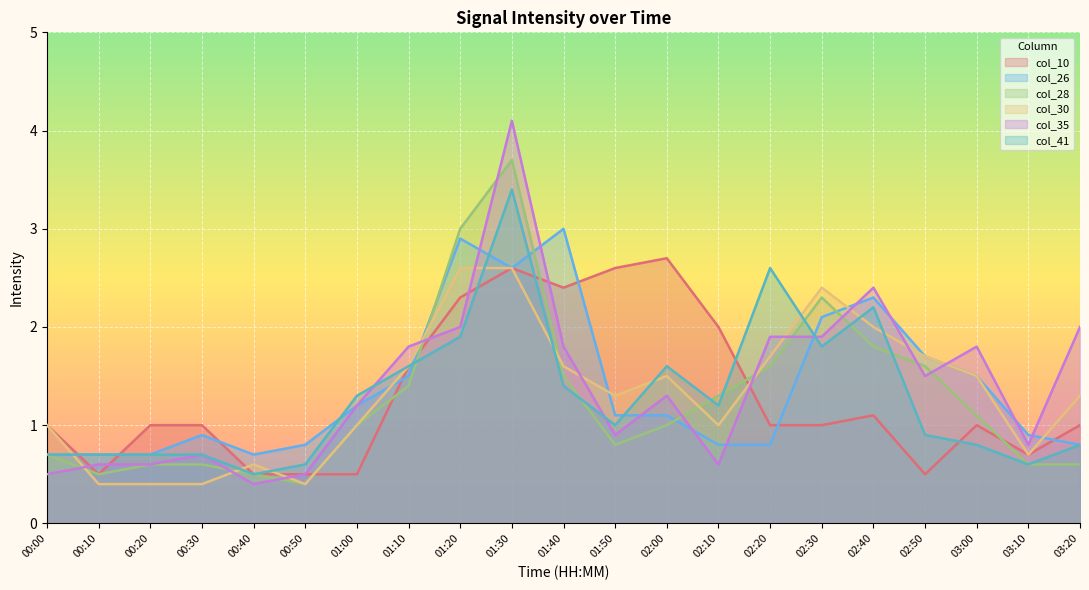

How many interior local valleys does the col_41 series have?

5